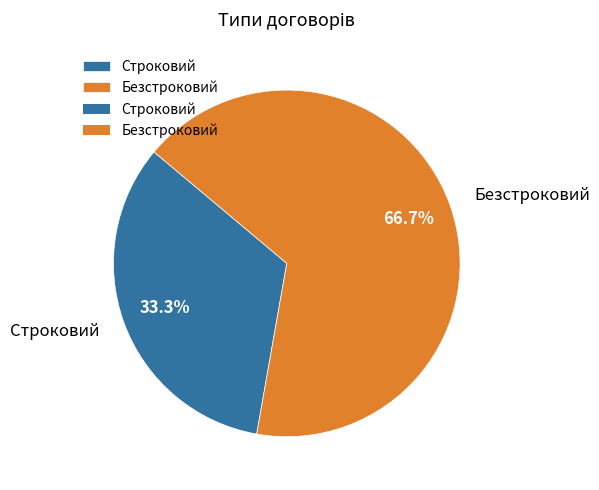

What is the ratio of the value at Строковий to the value at Безстроковий?

0.5